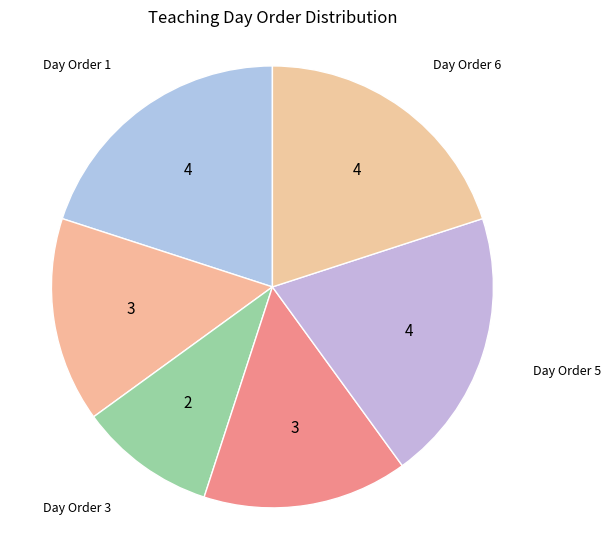

True or false: Day Order 1 accounts for 20% of the total.

True